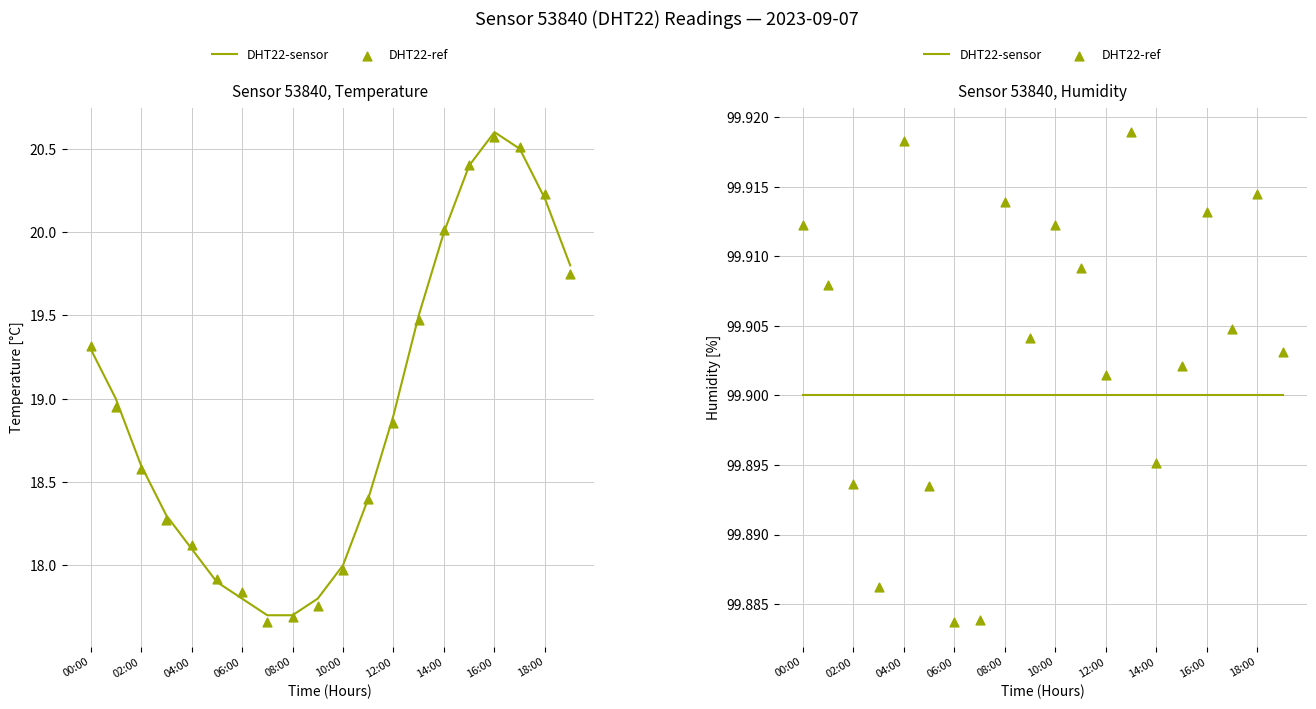

Which series has the widest spread of Y values?

DHT22-ref